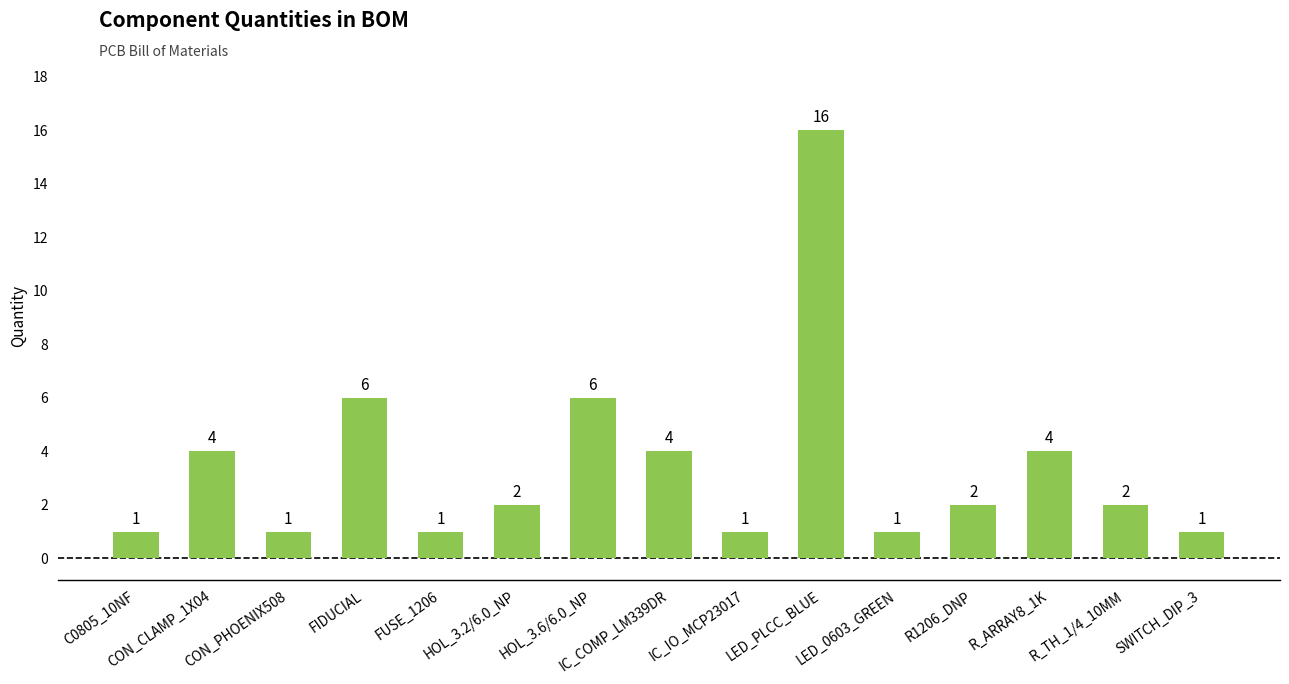

What is the maximum value shown in the chart?

16